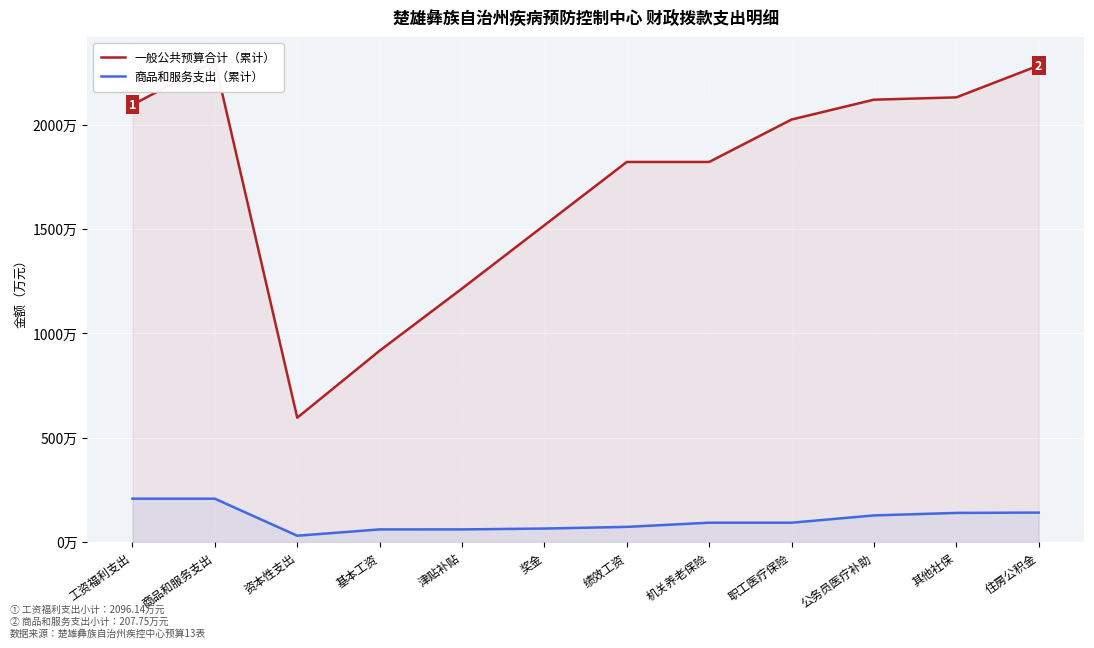

The value of 一般公共预算合计（累计） at 商品和服务支出 is 2303.9. True or false?

True